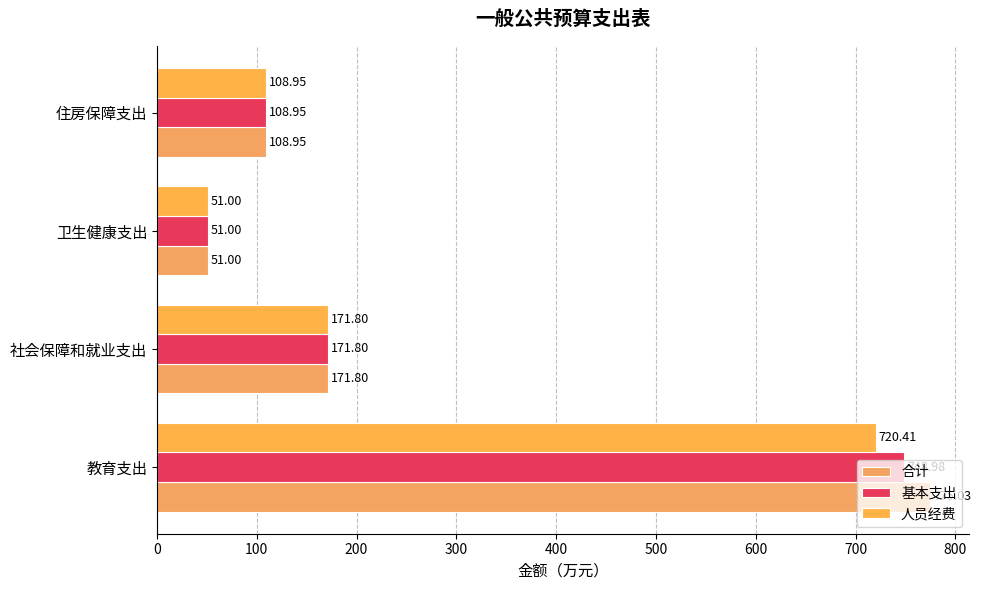

What are all the series names shown in the legend?

合计, 基本支出, 人员经费